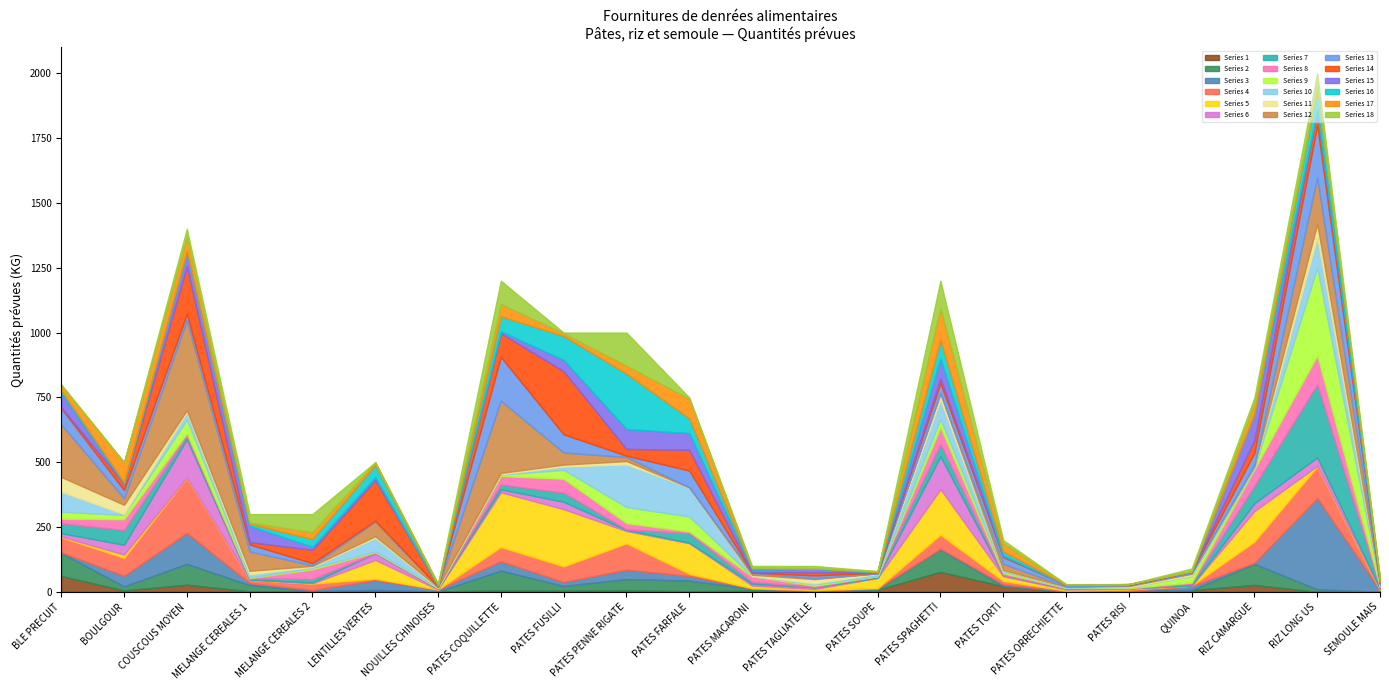

The chart shows a value of 558 at BLE PRECUIT. True or false?

False